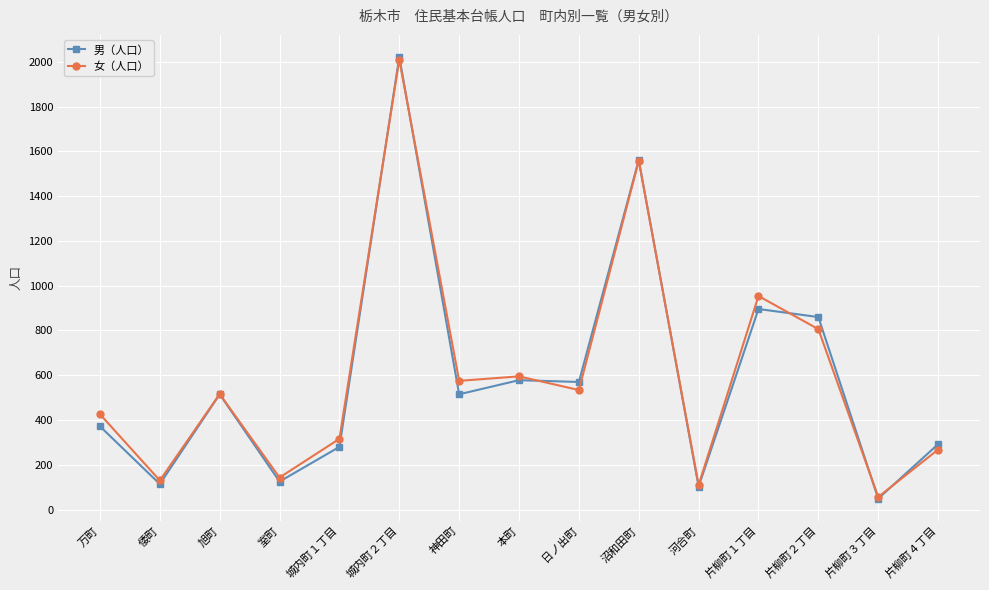

Which series changed the most between 室町 and 本町?

男（人口）